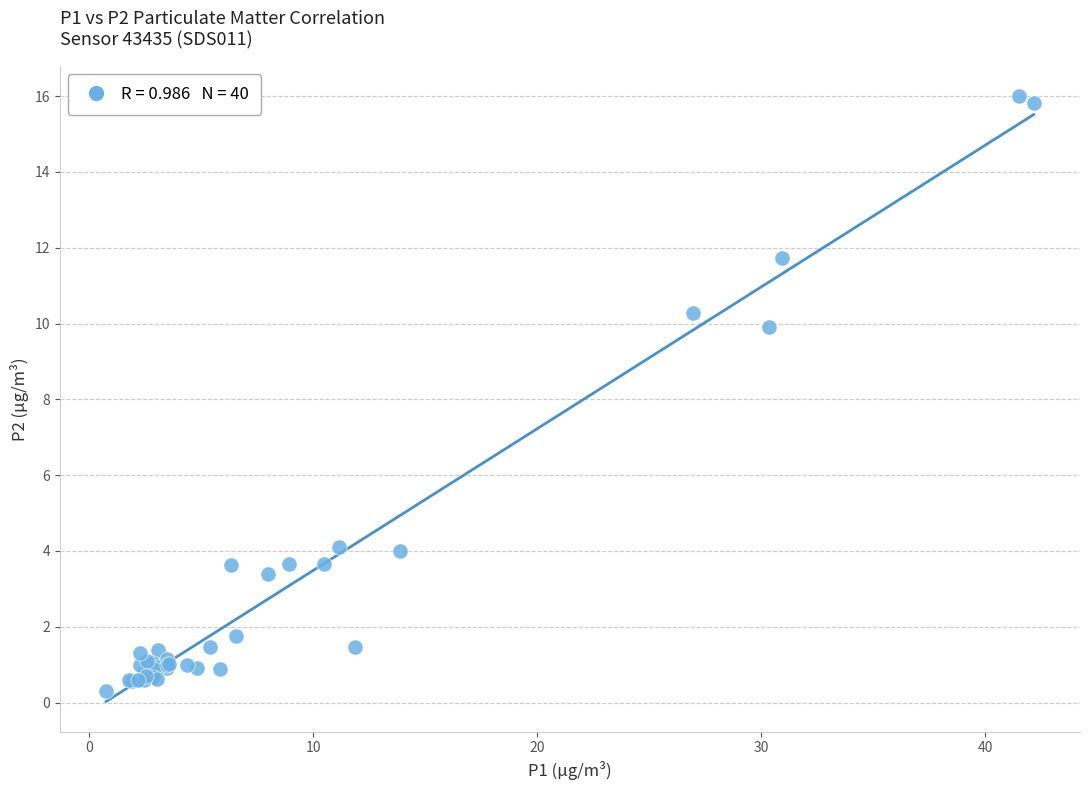

What Y value in the scatter plot is closest to 8?

9.9